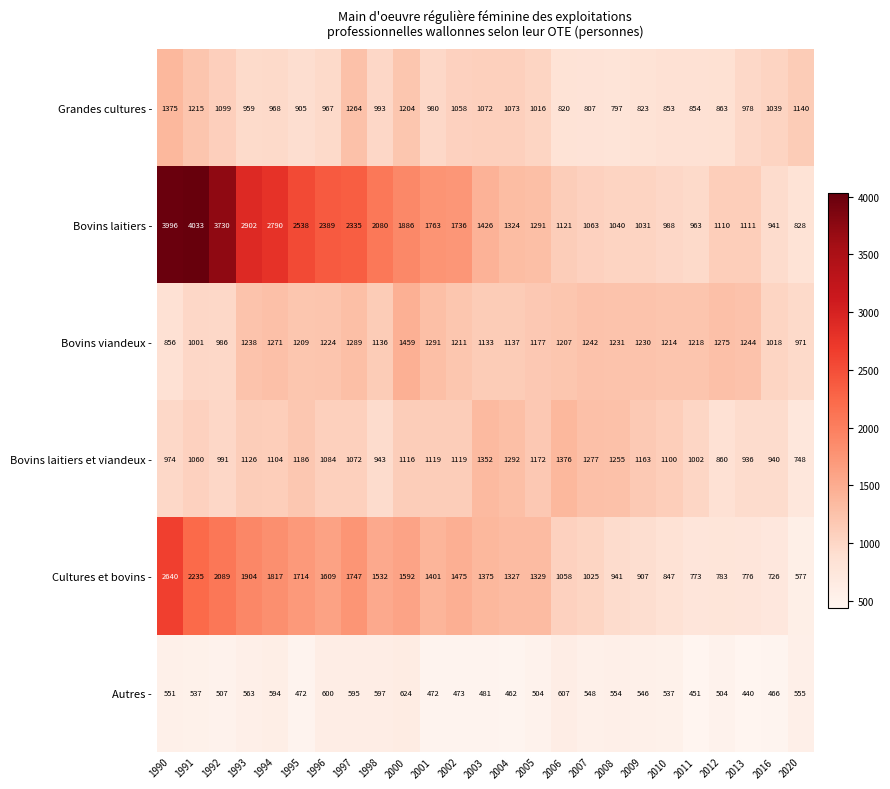

The value of Autres - at 2000 is 624. True or false?

True